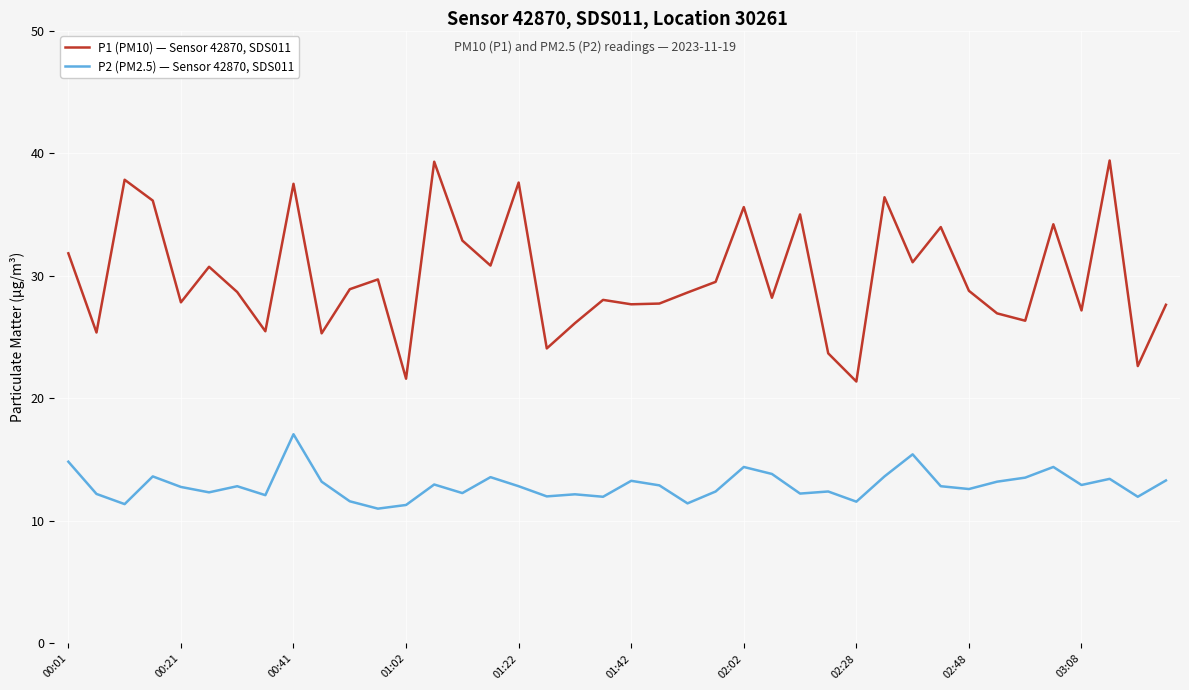

True or false: P2 (PM2.5) — Sensor 42870, SDS011 and P1 (PM10) — Sensor 42870, SDS011 cross at least once.

False